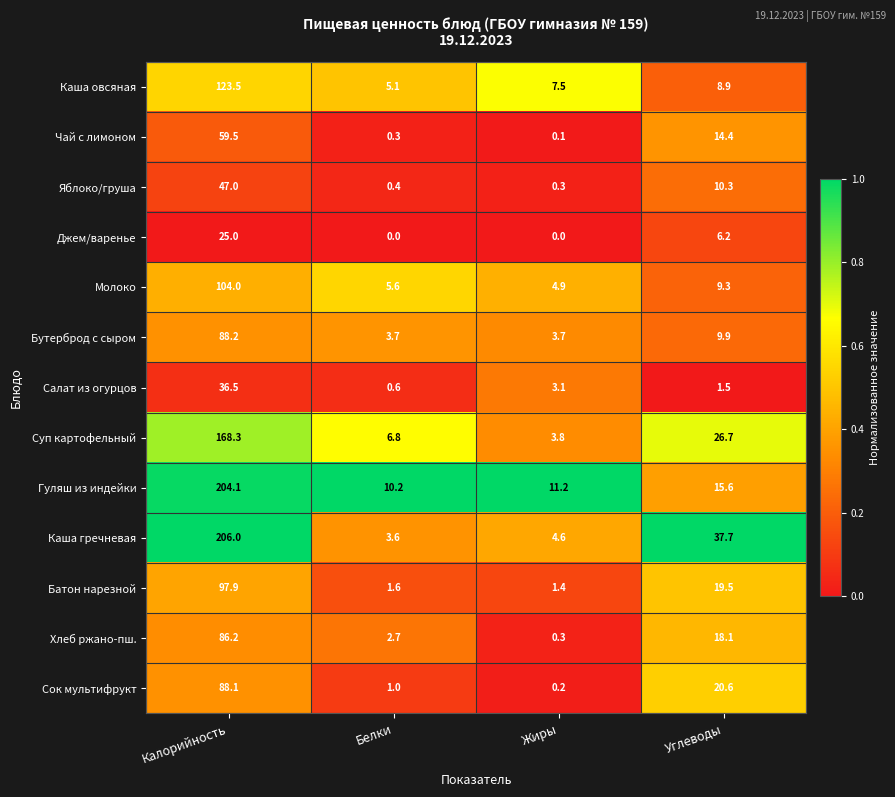

What is the maximum value for Суп картофельный?

168.3